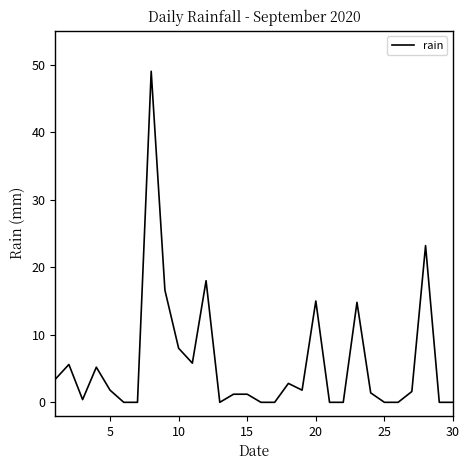

What is the maximum value shown in the chart?

49.0